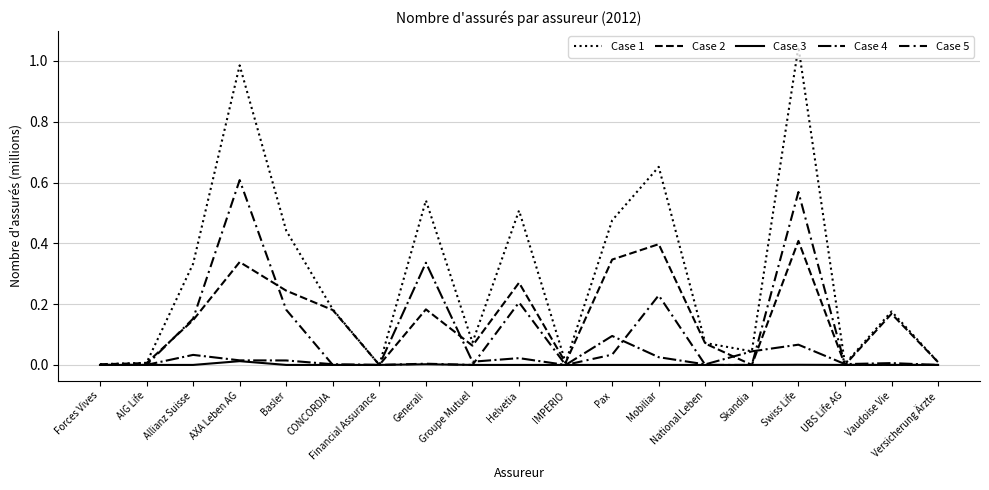

Does the chart have visible grid lines?

Yes